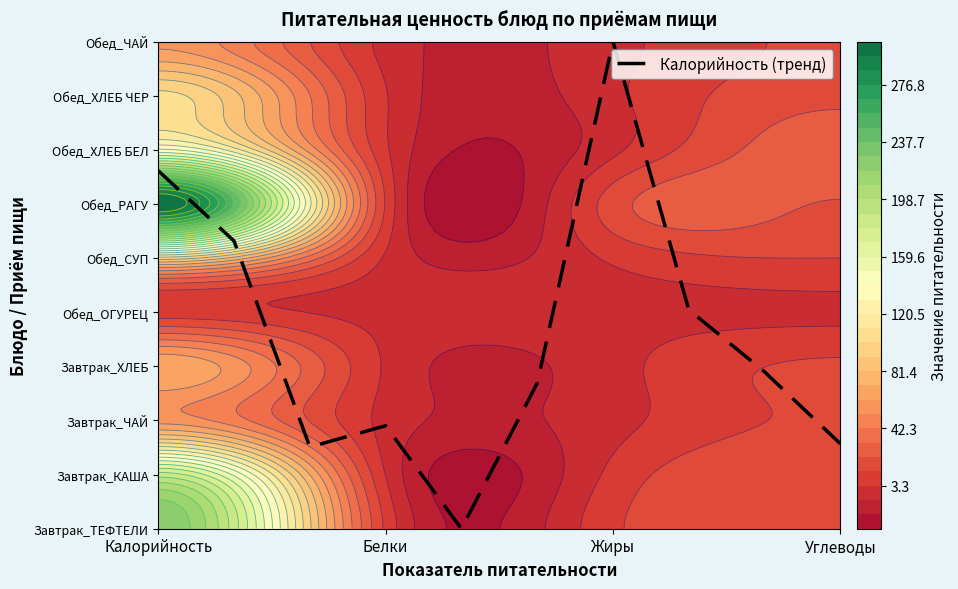

At which label does the data first exceed 2?

Калорийность